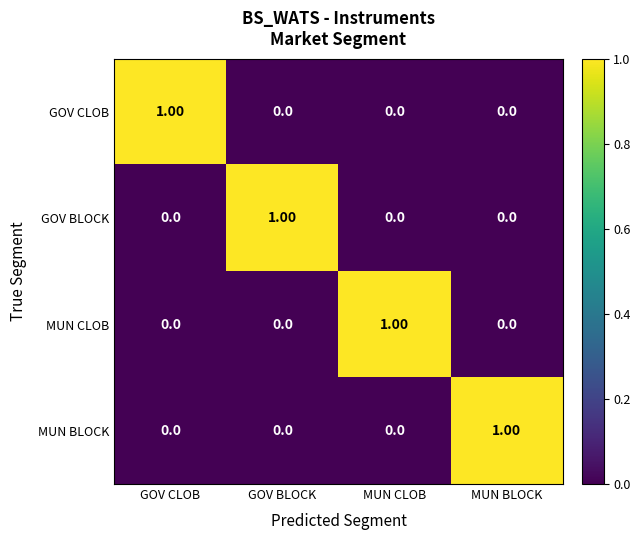

At which label does MUN BLOCK reach its peak?

MUN BLOCK